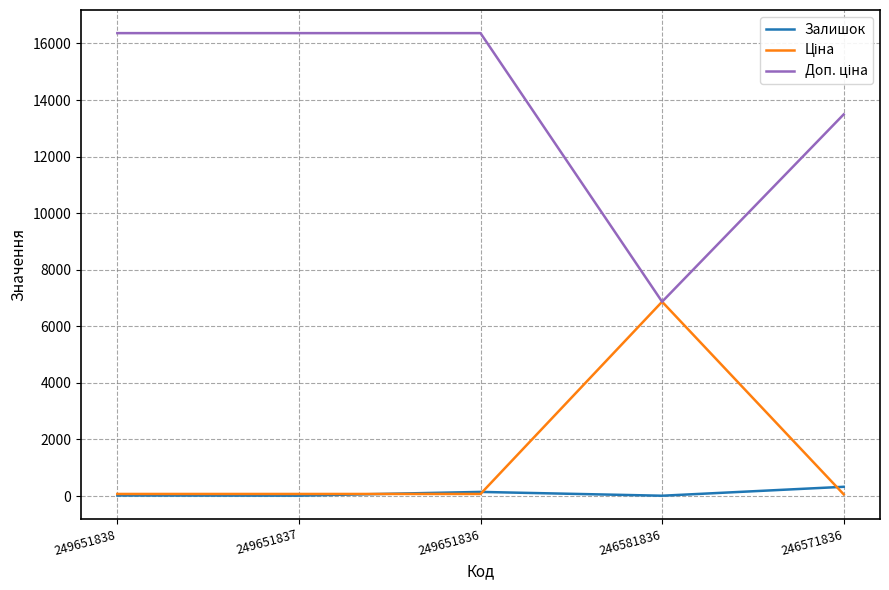

Does the chart have visible grid lines?

Yes